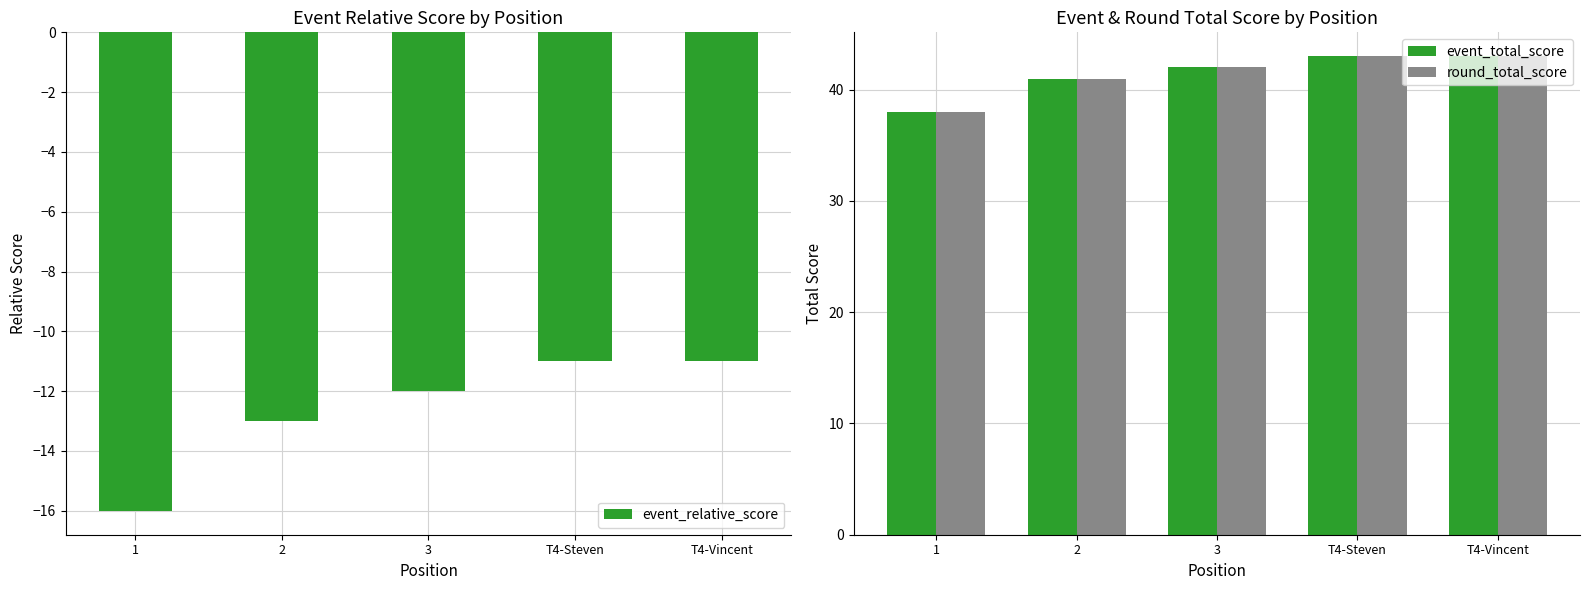

True or false: event_relative_score has a value of -11 at T4-Vincent.

True